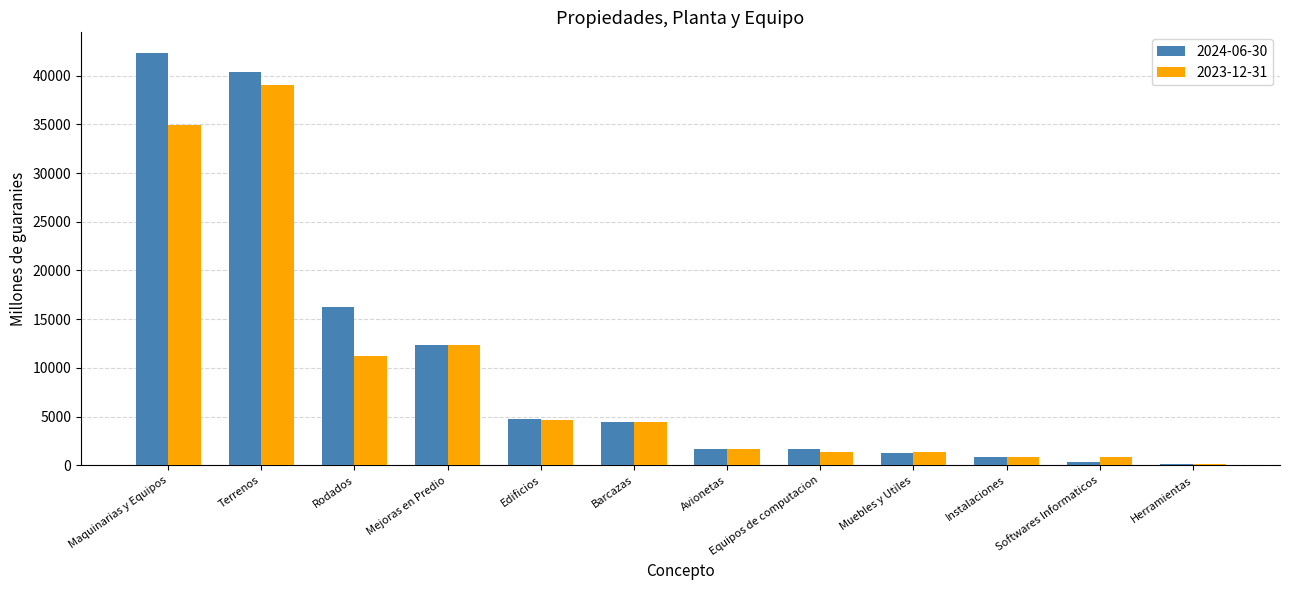

What is the maximum value for 2024-06-30?

42324